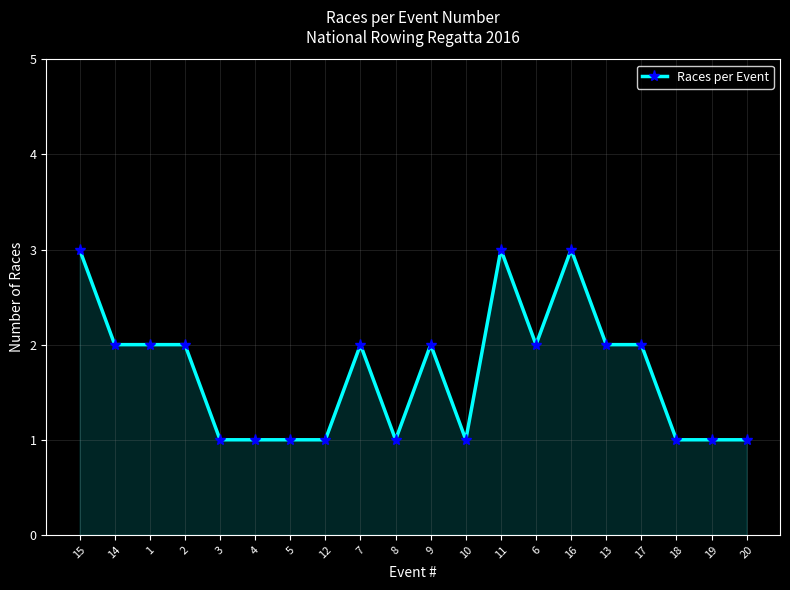

Which has a higher value, 15 or 18?

15